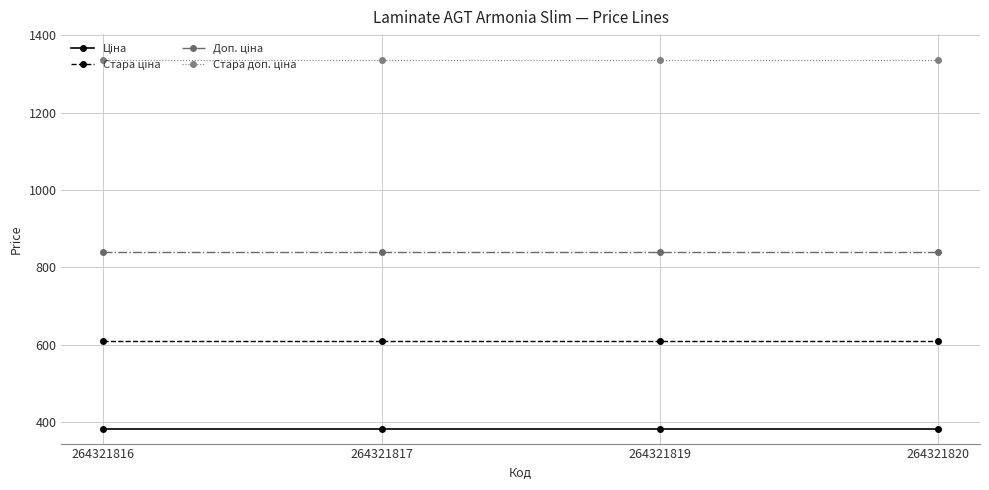

What is the total value across all series at 264321820?

3167.7